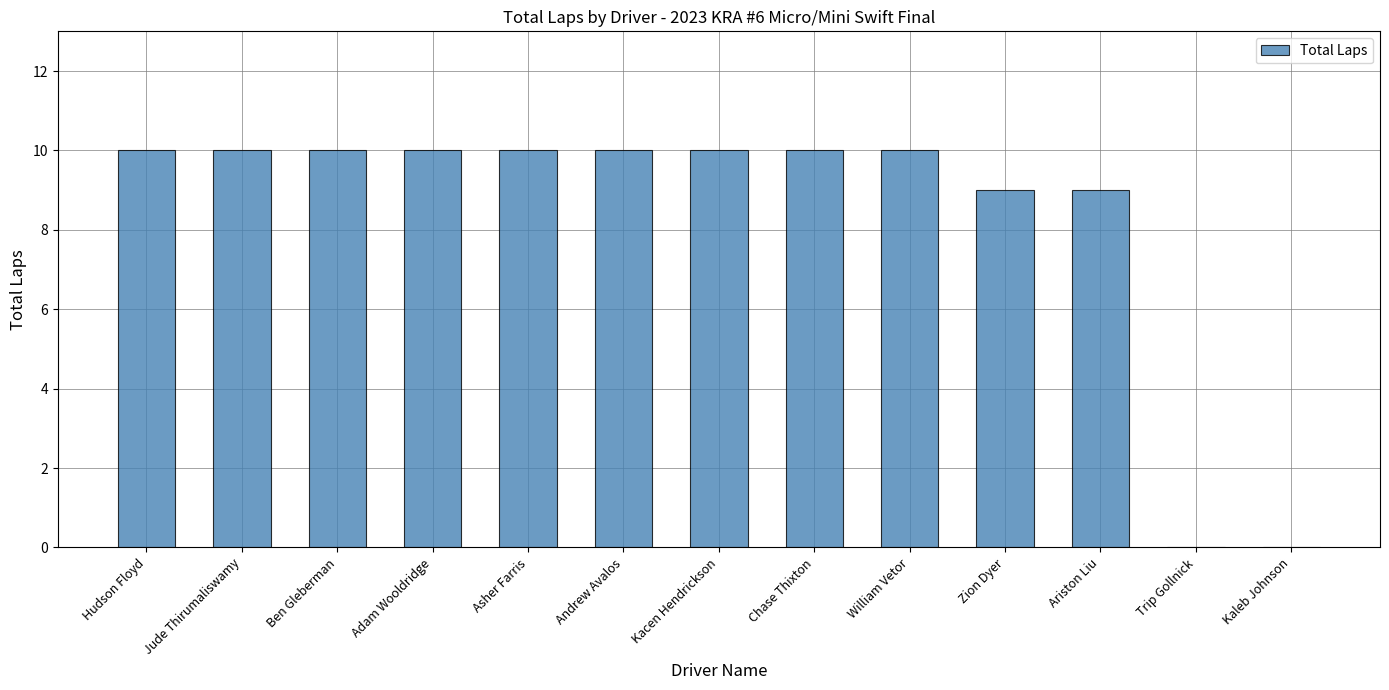

Reading left to right, transcribe all the data shown in this chart.

10	10	10	10	10	10	10	10	10	9	9	0	0